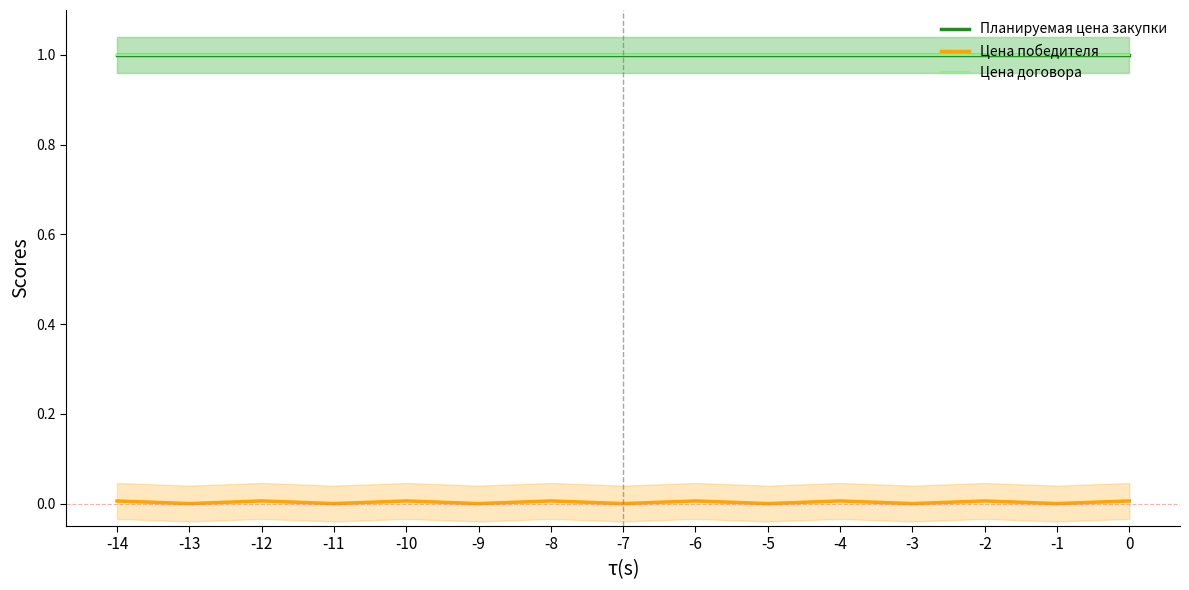

True or false: Планируемая цена закупки has more than 0 interior local peaks.

False